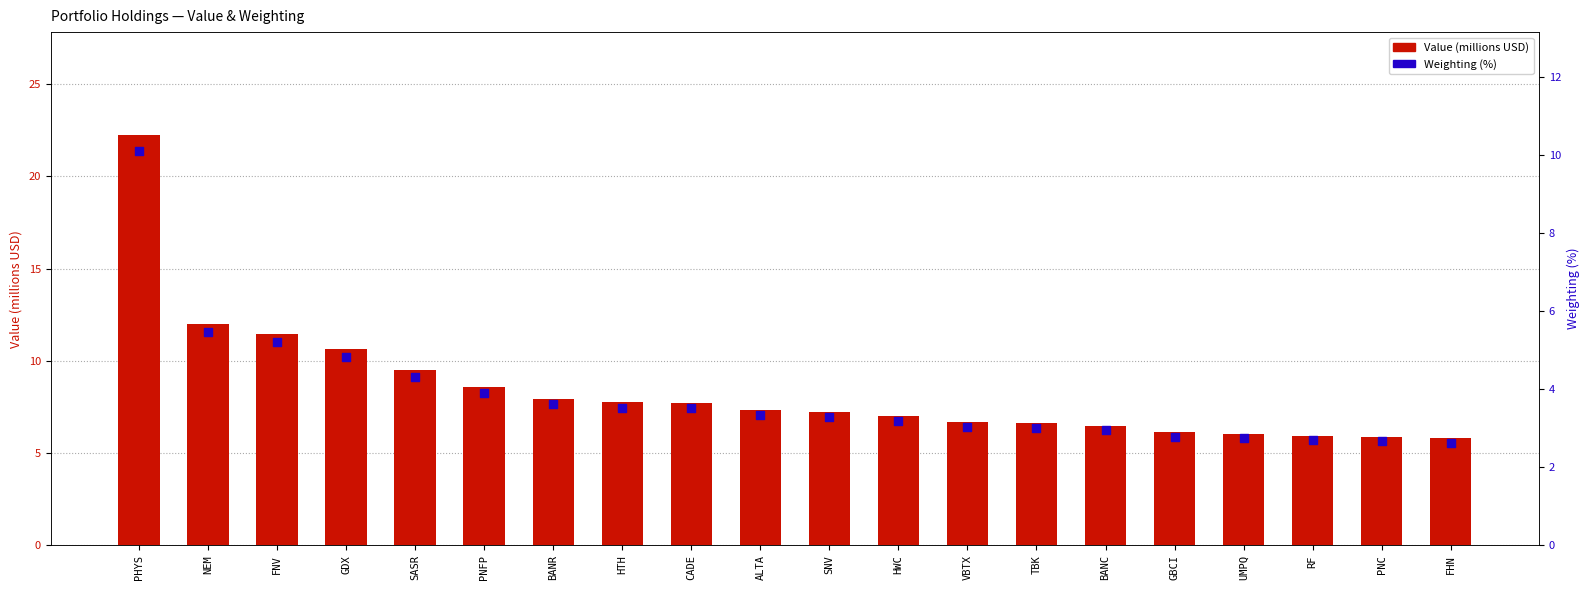

At how many categories does at least one series exceed 20?

1